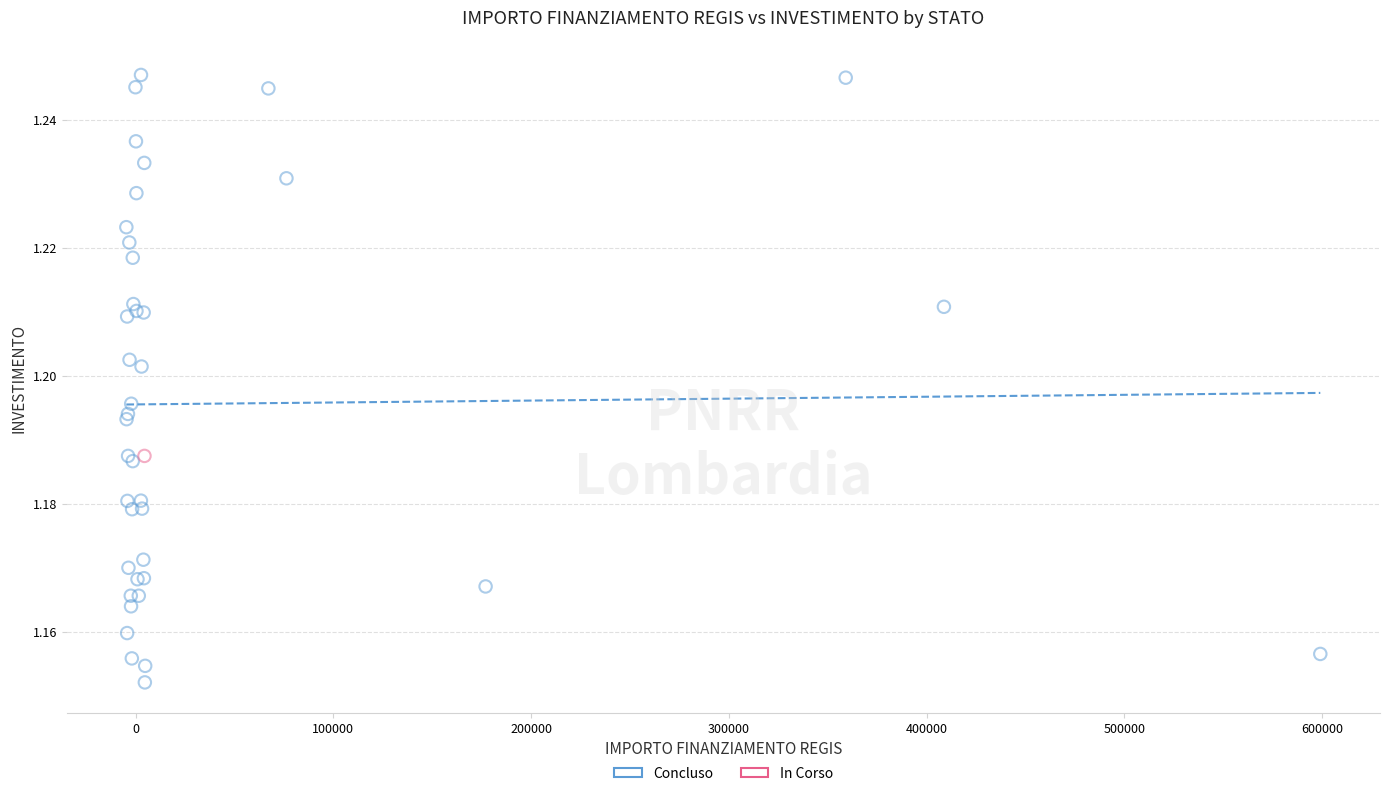

What are all the series names shown in the legend?

Concluso, In Corso